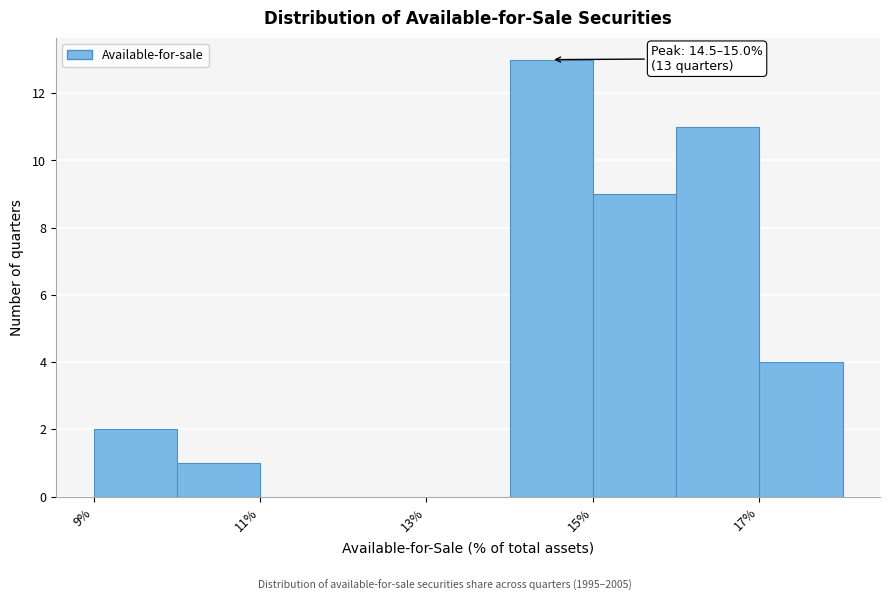

Which range on the x-axis has the tallest bar?

14 to 15